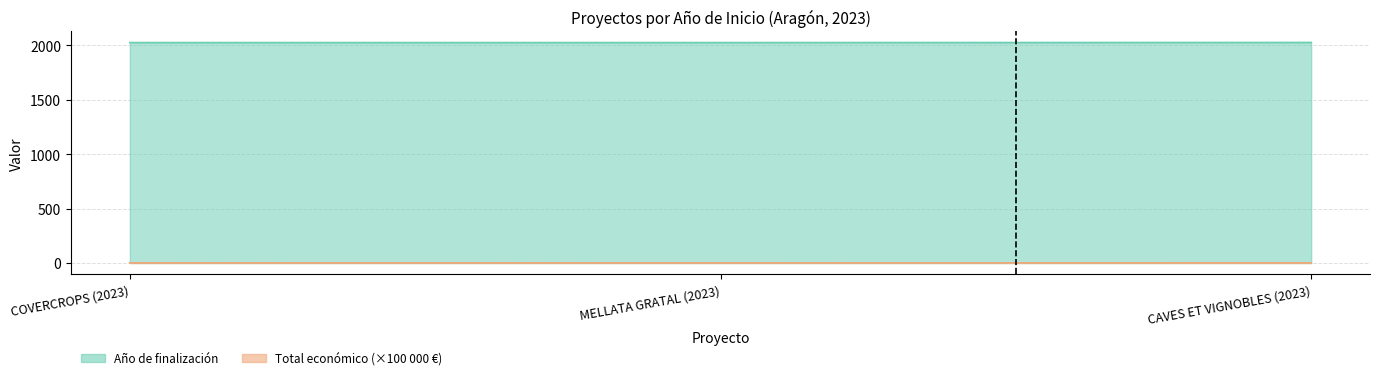

What is the difference between the maximum and minimum values in the Total económico series?

0.3